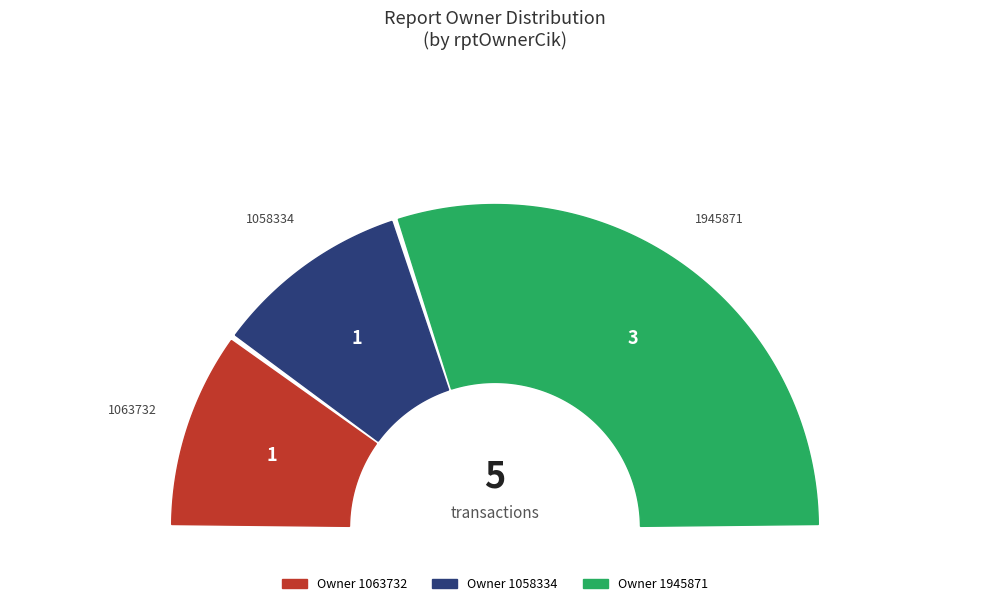

Does any single category account for the majority?

Yes